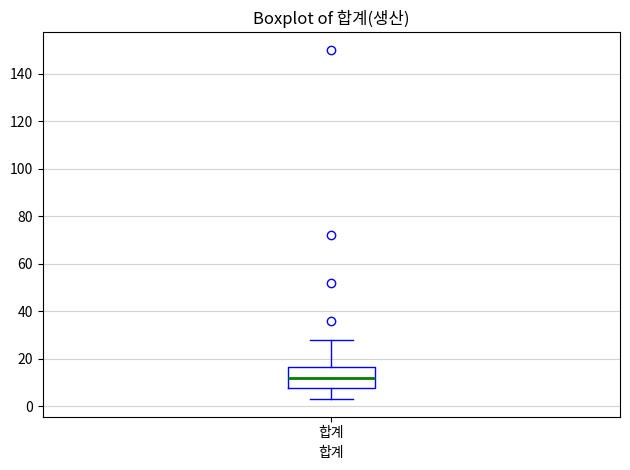

Transcribe this box plot: give where the median line is, the range the box spans, and where the two whiskers end, as read against the y-axis. The values are not printed on the chart, so give them approximately, as read against the axis.

median 12, box 8 to 16, whiskers 4 to 28